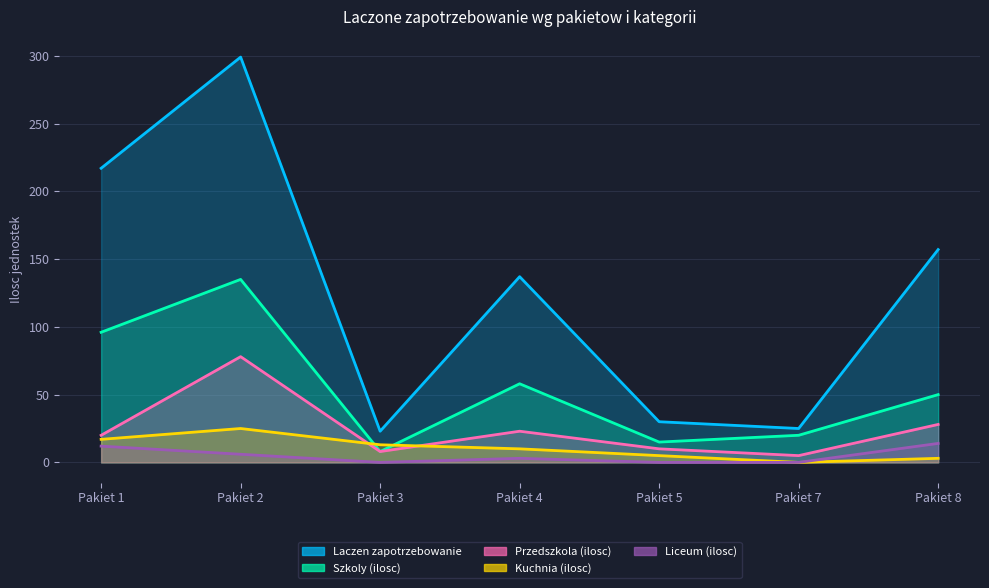

True or false: Kuchnia (ilosc) and Laczen zapotrzebowanie cross at least once.

False